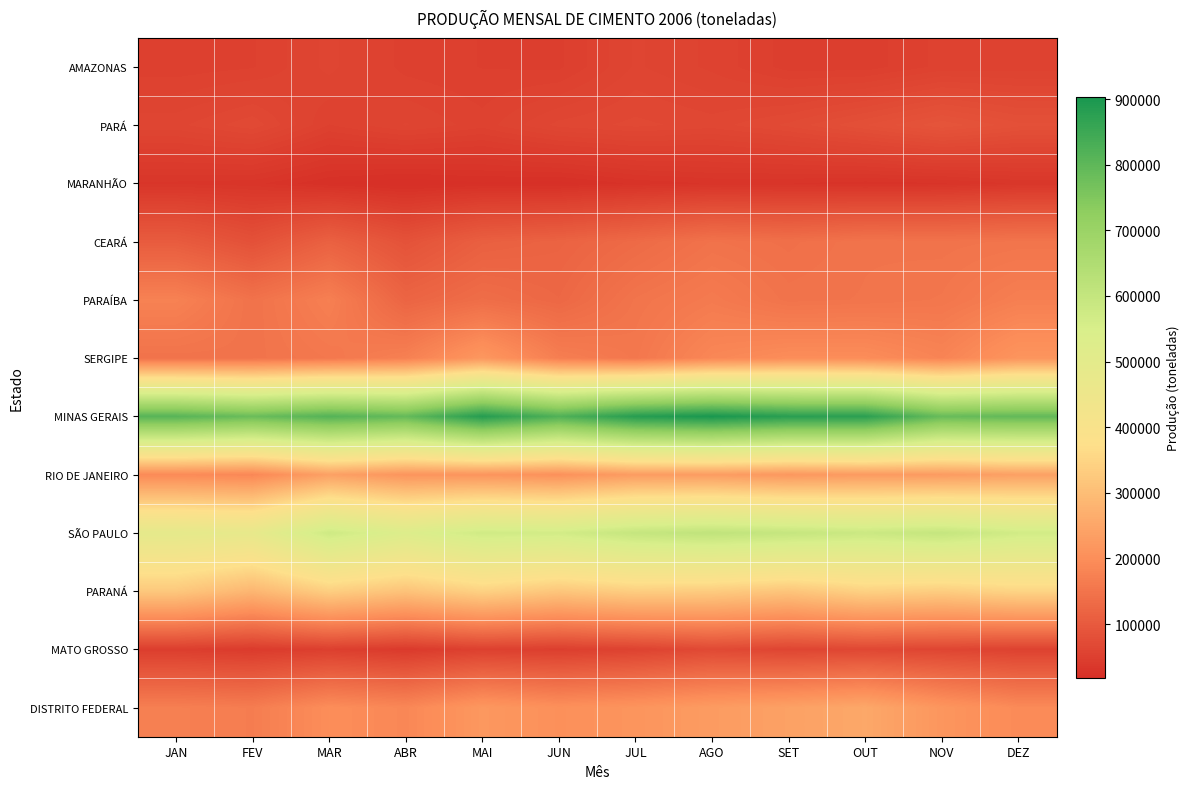

Which label corresponds to the smallest value in the chart?

ABR